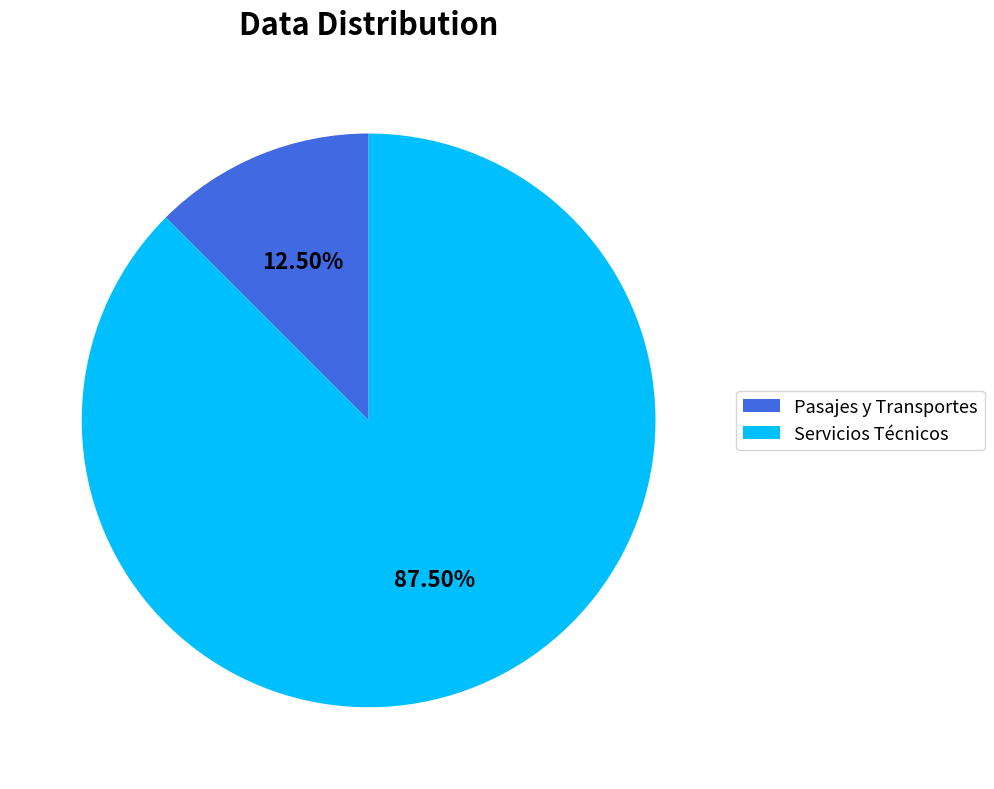

What percentage is NOT represented by Pasajes y Transportes?

87.5%